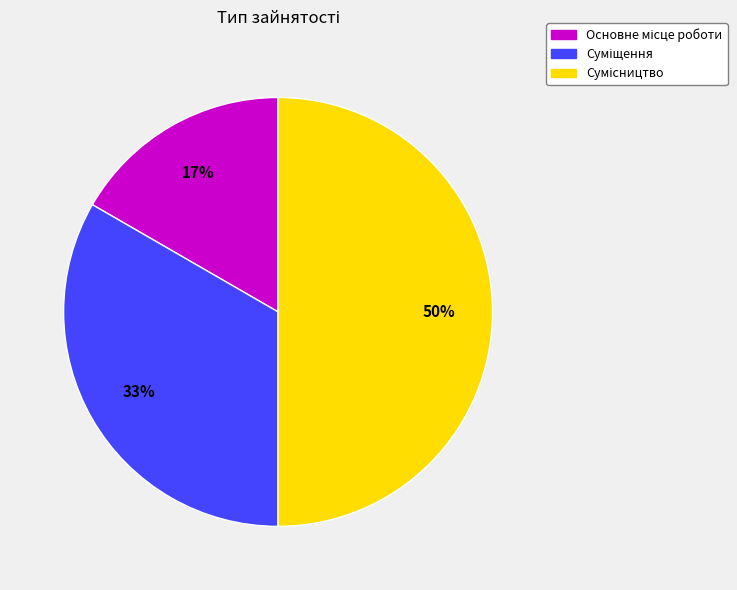

To the nearest percent, what is the difference between the largest and smallest slice percentages?

33%